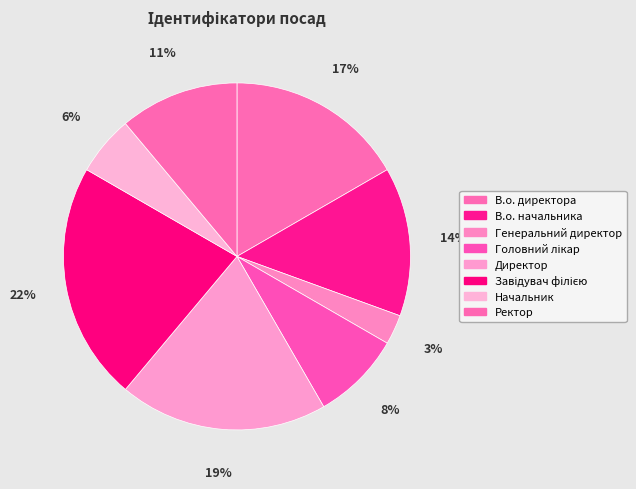

What percentage is NOT represented by Завідувач філією?

77.8%